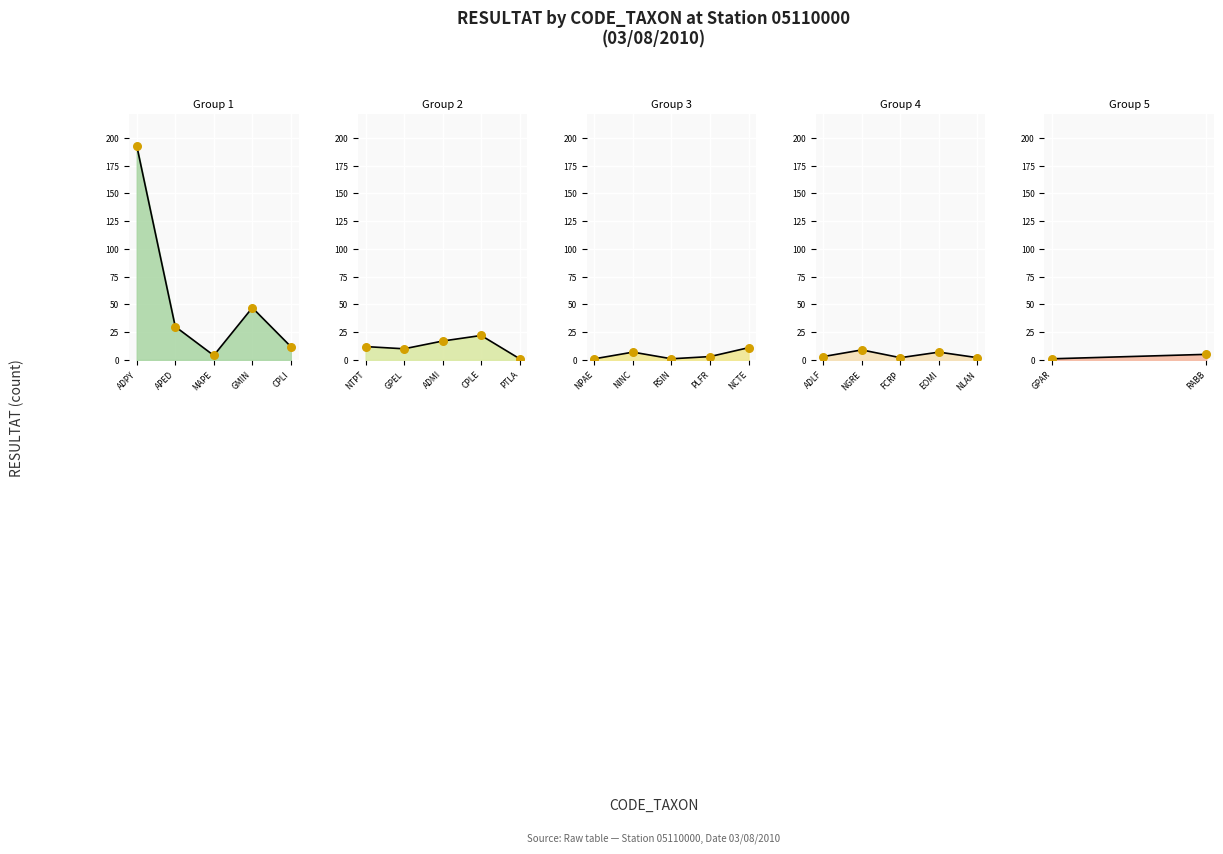

What is the change in value from NTPT to PTLA?

-11